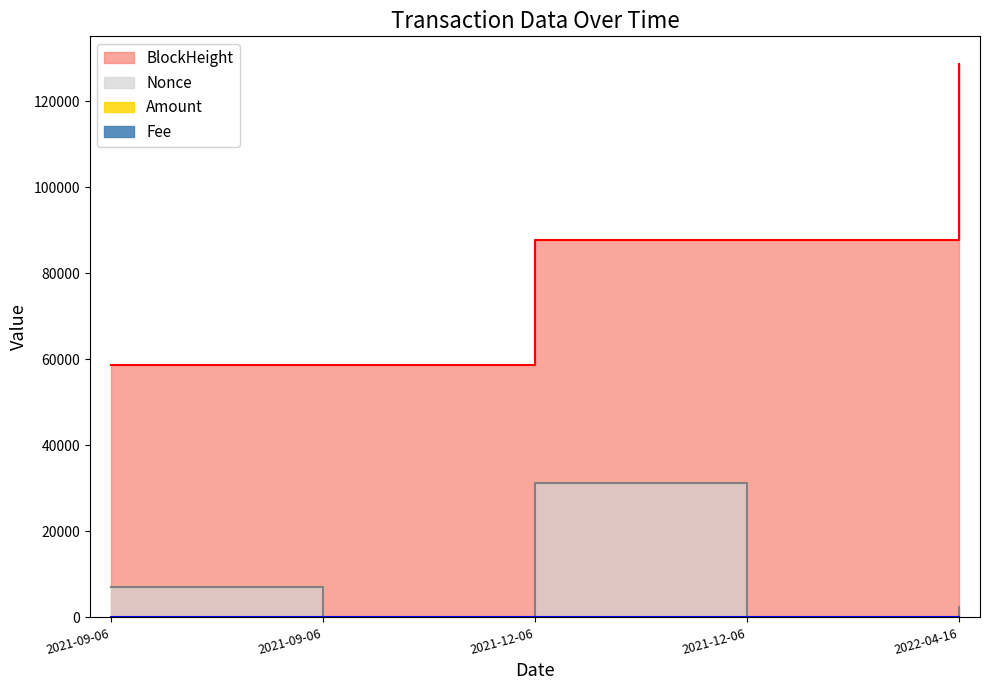

List the series in order of their peak value, highest first.

BlockHeight, Nonce, Amount, Fee